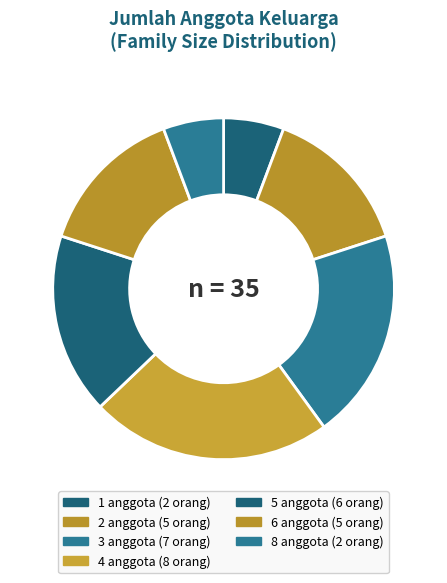

The 5 slice represents 23% of the pie. True or false?

False